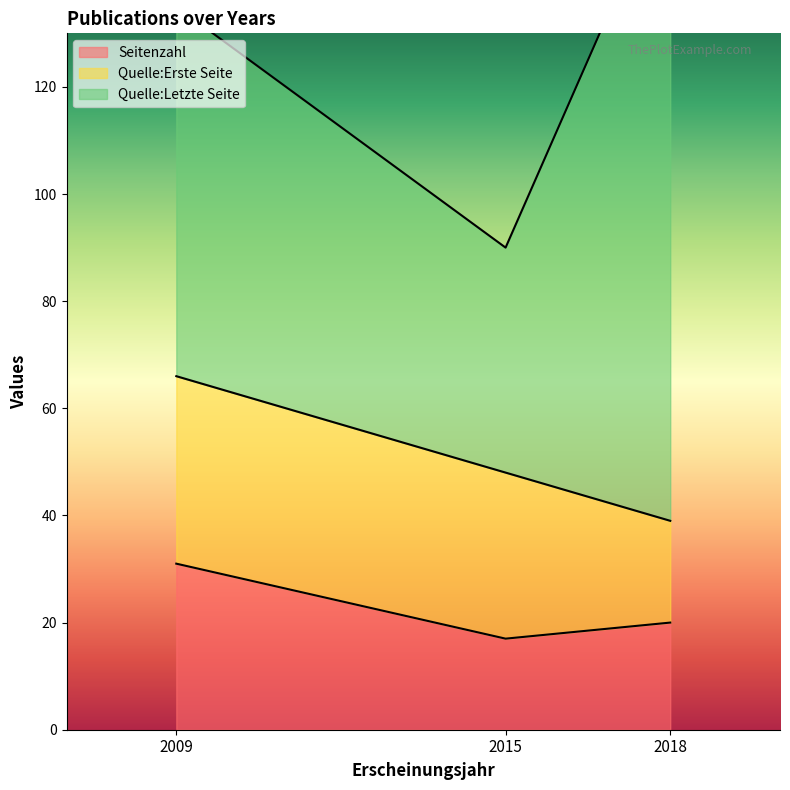

Reading left to right, extract all data points from this chart.

Seitenzahl: 2009=31	2015=17	2018=20
Quelle:Erste Seite: 2009=35	2015=31	2018=19
Quelle:Letzte Seite: 2009=69	2015=42	2018=121